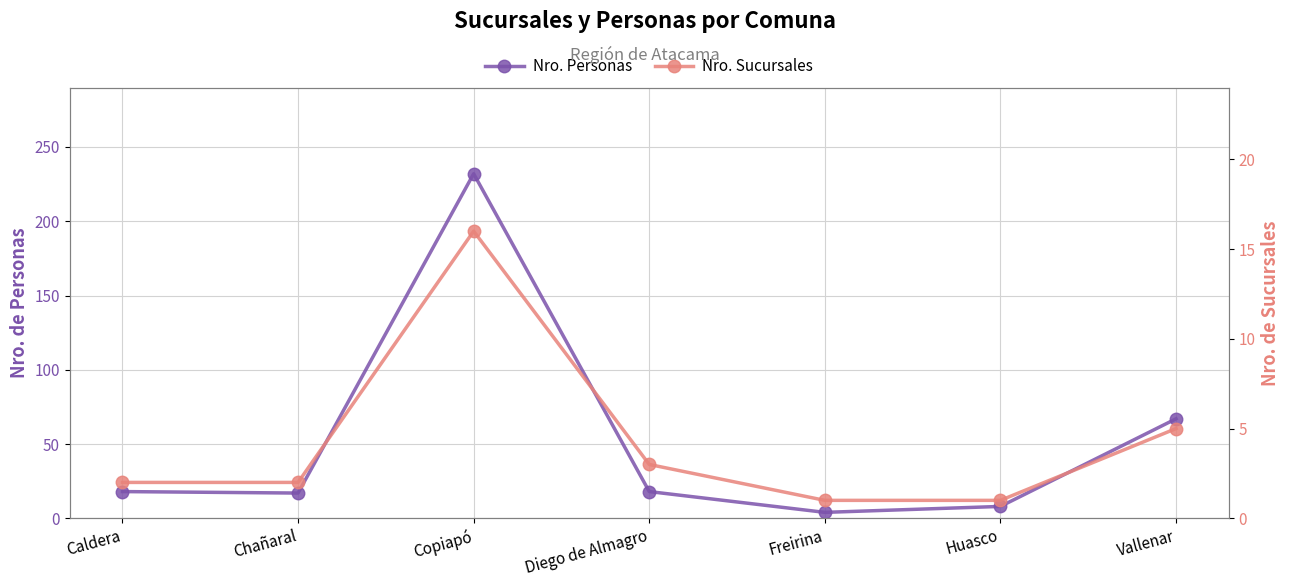

At which label is Nro. Personas closest to 118?

Vallenar